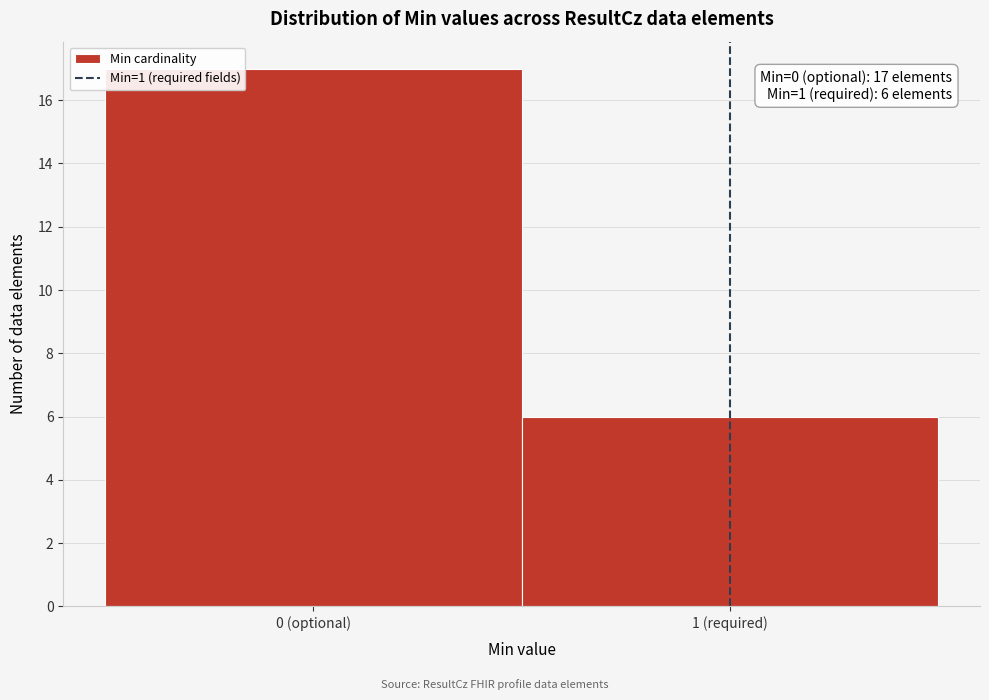

Reading right to left, transcribe all the data shown in this chart.

6	17